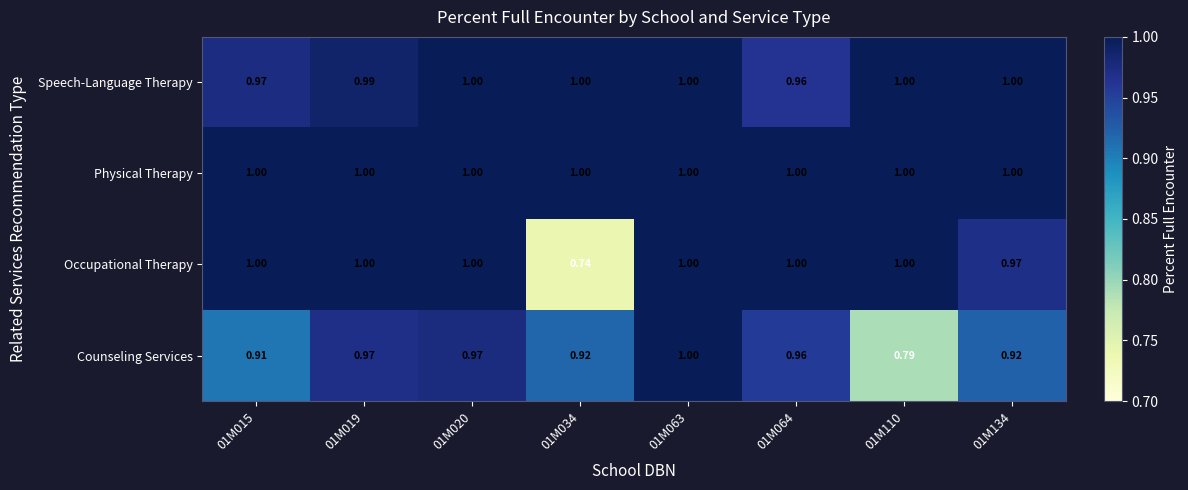

Which series has the largest range (max minus min)?

Occupational Therapy